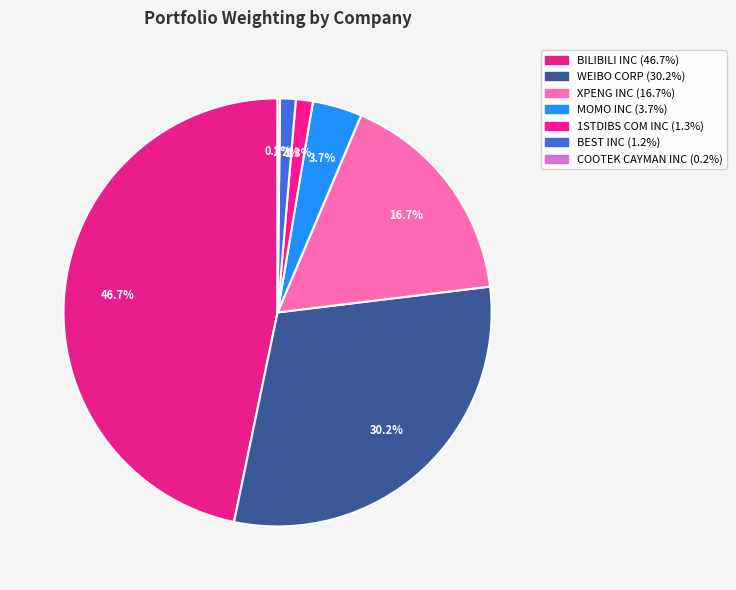

To the nearest percent, what portion does BILIBILI INC represent?

47%